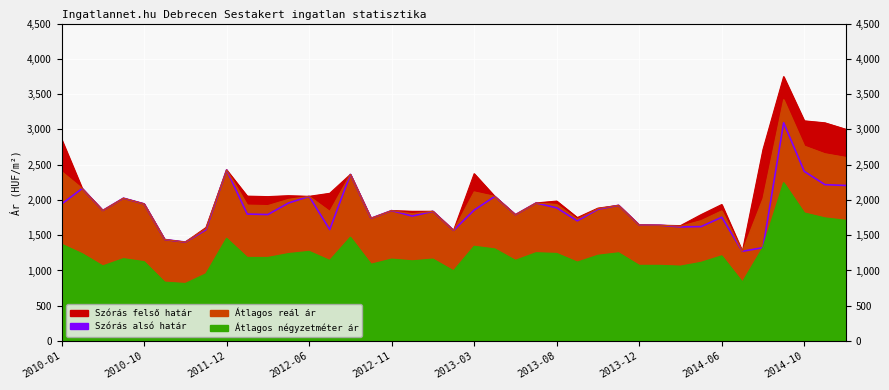

What is the total value across all series at 2014-09?

12506